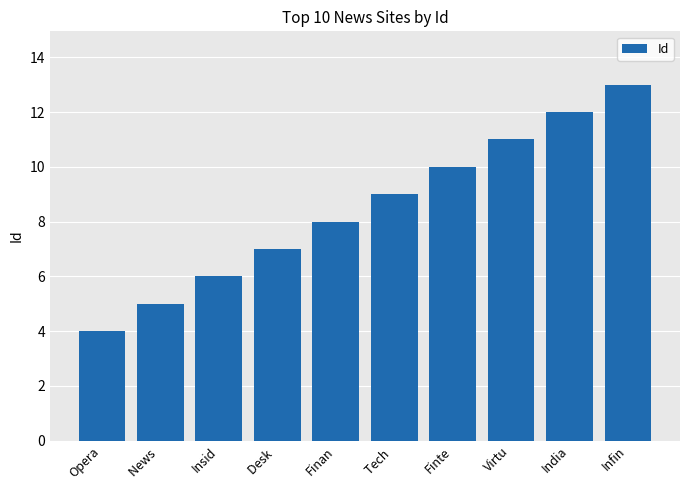

List the labels in order of value, smallest first.

Opera, News , Insid, Desk , Finan, Tech , Finte, Virtu, India, Infin